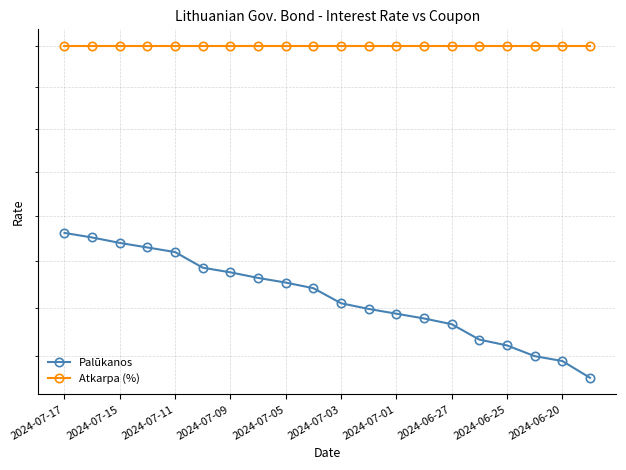

What is the highest value of the Palūkanos series?

0.2